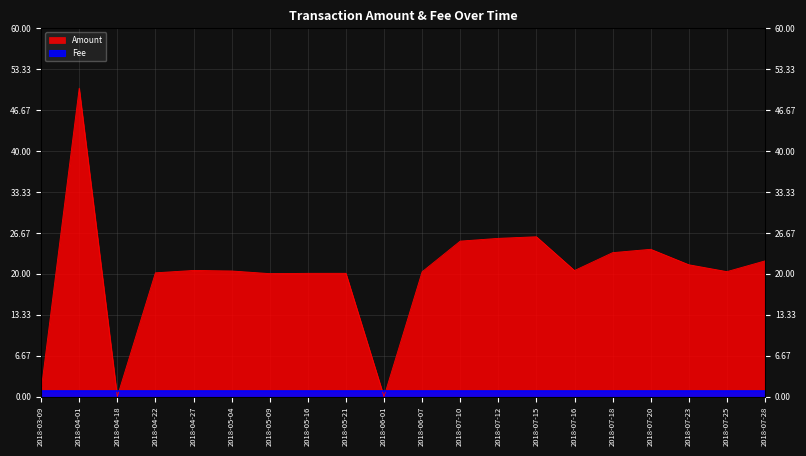

Rank the categories by value from highest to lowest.

2018-04-01, 2018-07-15, 2018-07-12, 2018-07-10, 2018-07-20, 2018-07-18, 2018-07-28, 2018-07-23, 2018-04-27, 2018-07-16, 2018-05-04, 2018-07-25, 2018-06-07, 2018-04-22, 2018-05-21, 2018-05-16, 2018-05-09, 2018-03-09, 2018-04-18, 2018-06-01